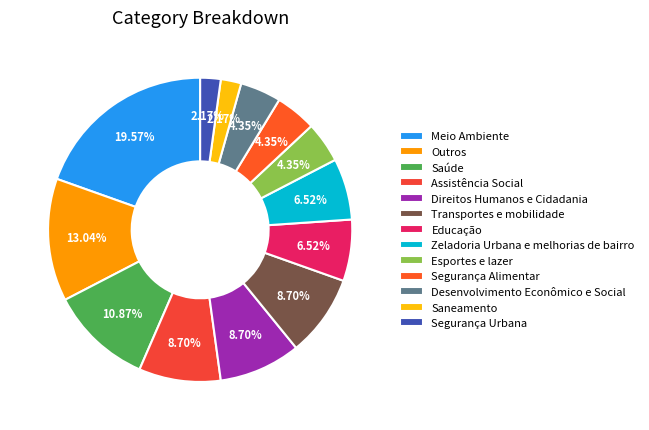

The Segurança Urbana slice represents 2% of the pie. True or false?

True